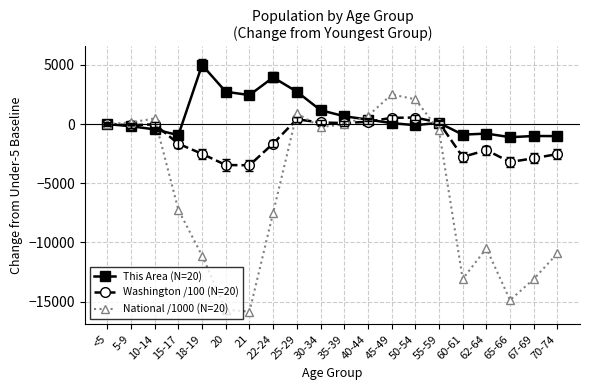

True or false: This Area (N=20) has more than 2 points higher than both neighbors.

True